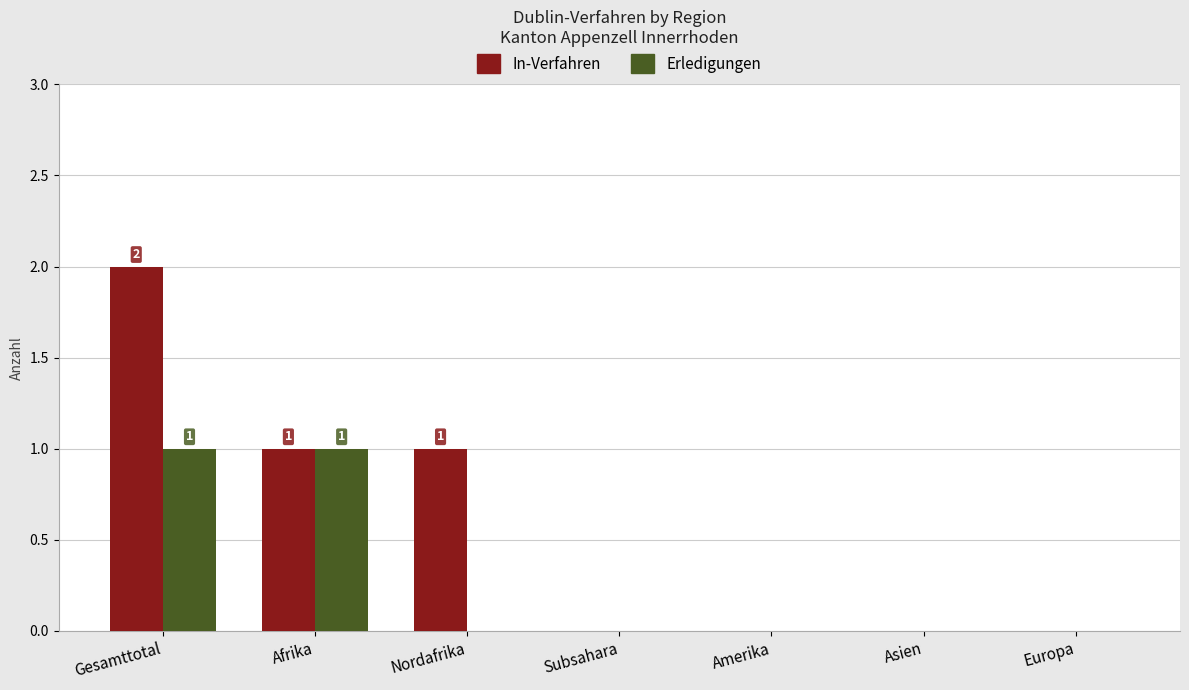

Which label corresponds to the largest value in the chart?

Gesamttotal